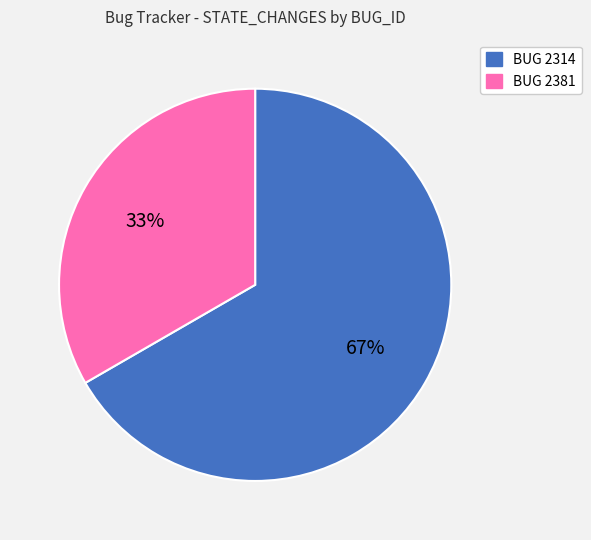

Does any single category account for the majority?

Yes